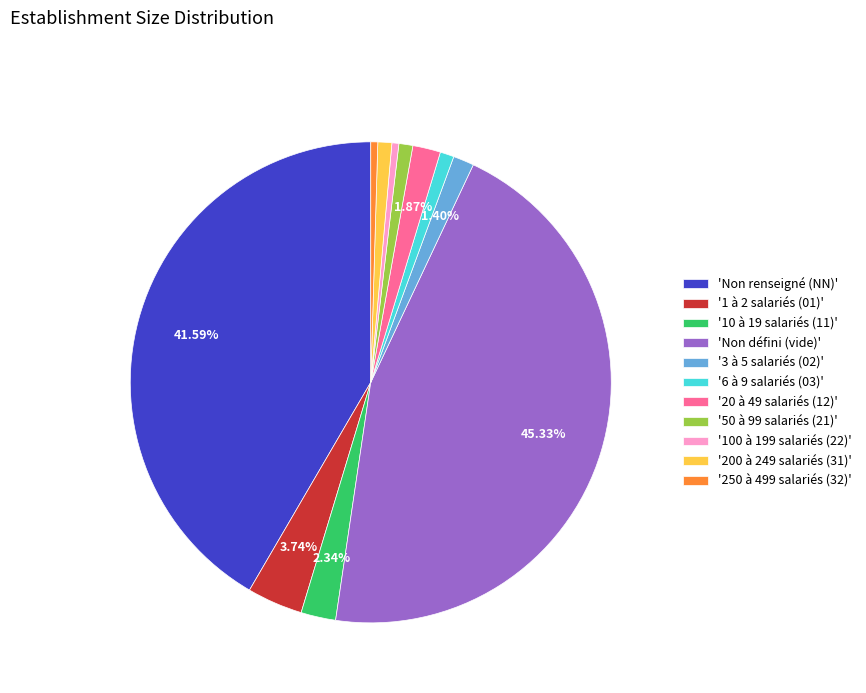

Does any single category account for the majority?

No